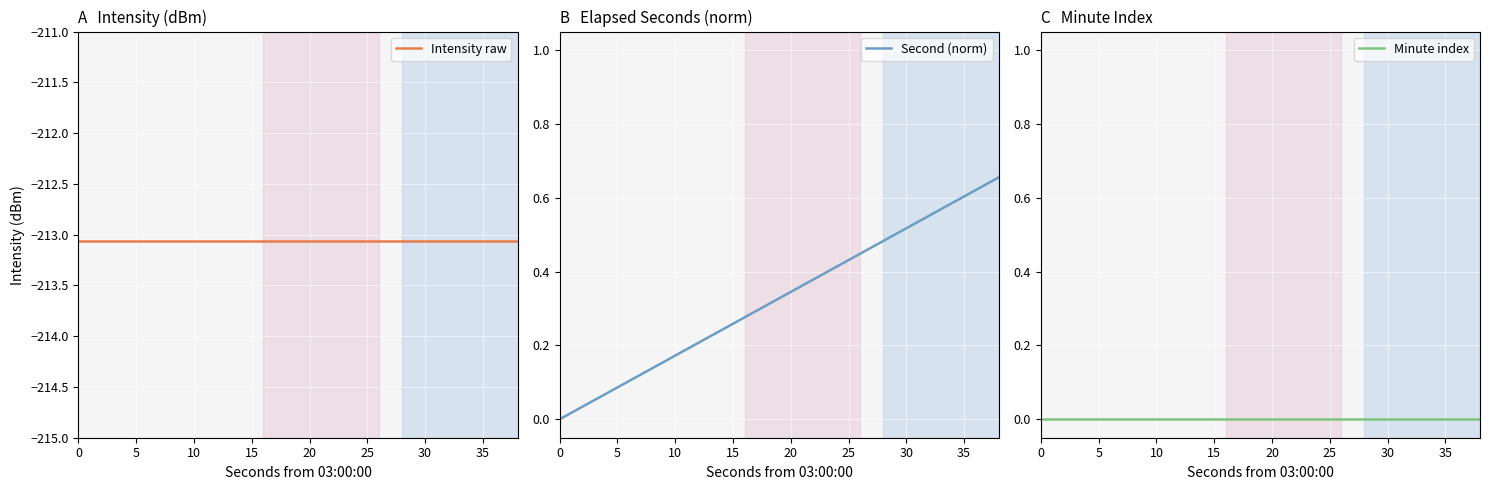

How many data points in Second (norm) are above 0?

19